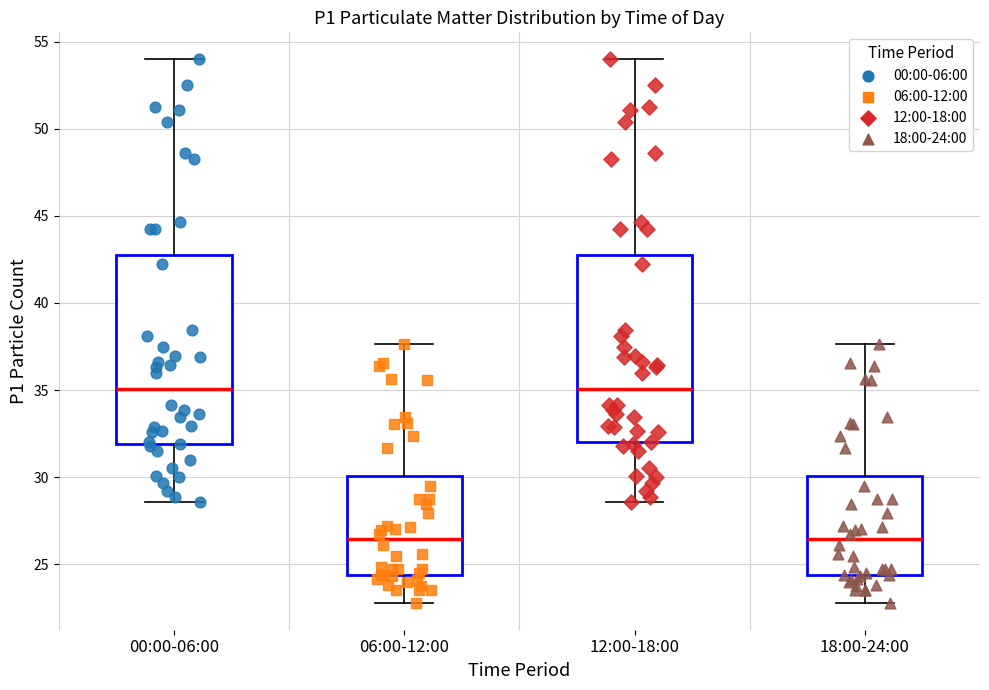

Reading left to right, transcribe this box plot: for each box, give where its median line is, the range the box spans, and where its two whiskers end, as read against the y-axis. The values are not printed on the chart, so give them approximately, as read against the axis.

00:00-06:00: median 35.0, box 32.0 to 42.5, whiskers 28.5 to 54.0
06:00-12:00: median 26.5, box 24.5 to 30.0, whiskers 23.0 to 37.5
12:00-18:00: median 35.0, box 32.0 to 42.5, whiskers 28.5 to 54.0
18:00-24:00: median 26.5, box 24.5 to 30.0, whiskers 23.0 to 37.5